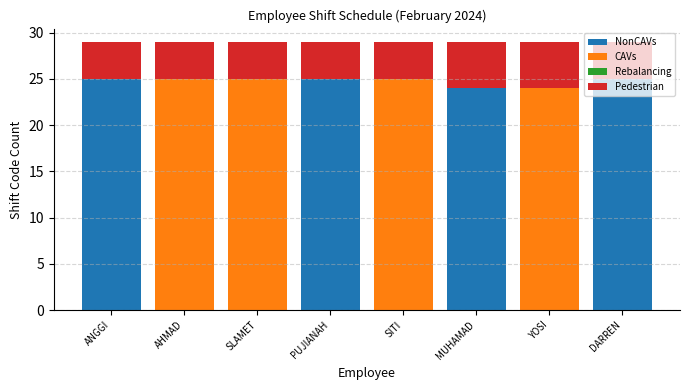

What is the total value across all series at SITI?

29